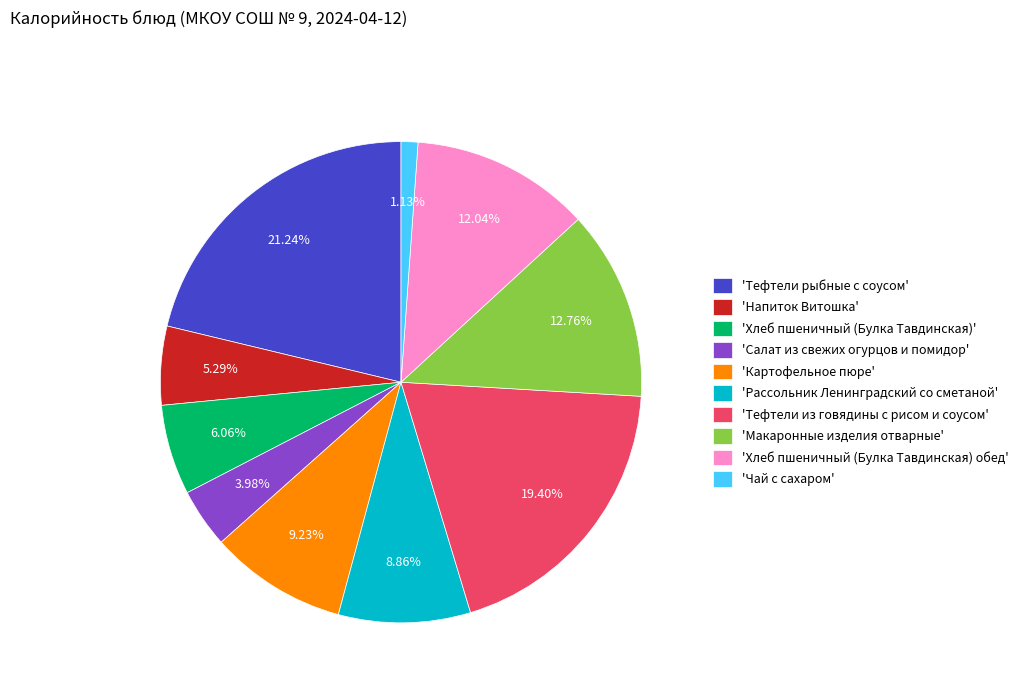

What is the largest slice in the pie chart?

'Тефтели рыбные с соусом'